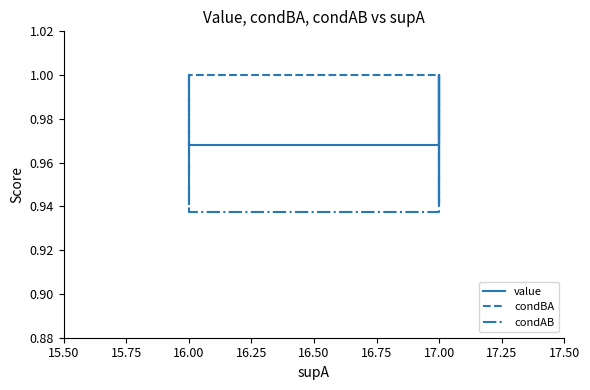

List the series in order of their overall mean, highest first.

condBA, value, condAB